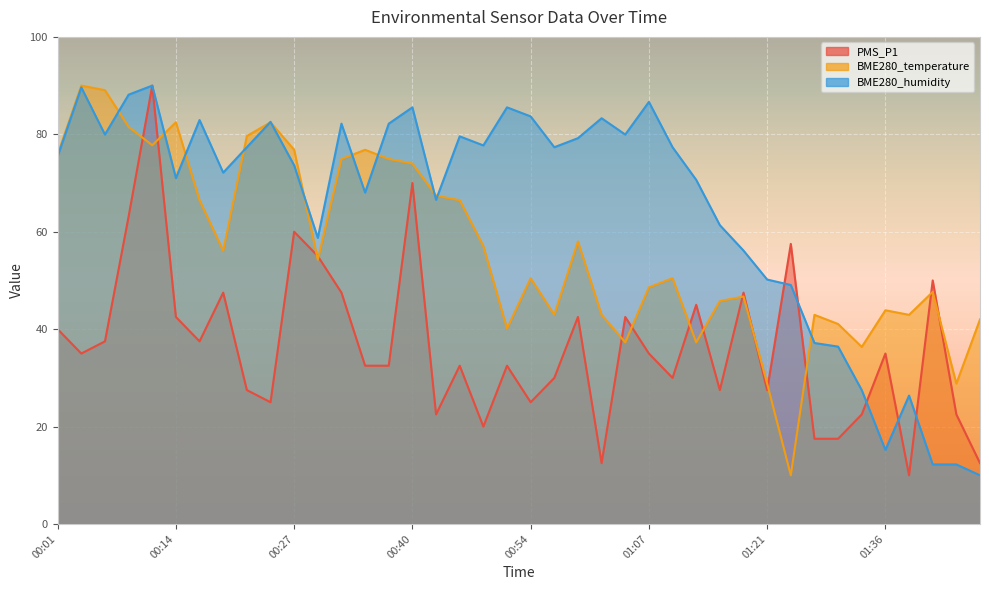

What are all the series names shown in the legend?

PMS_P1, BME280_temperature, BME280_humidity